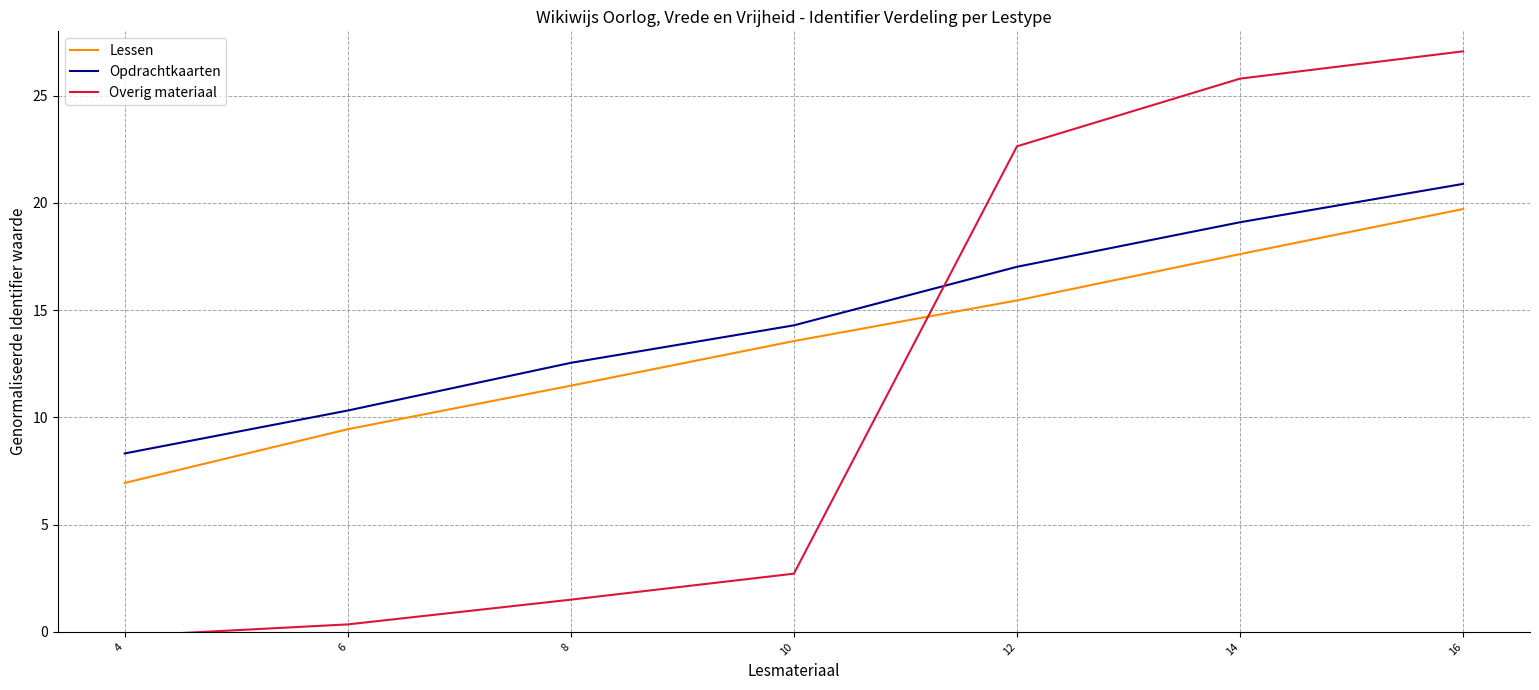

Where does the Opdrachtkaarten series first go above 14?

10